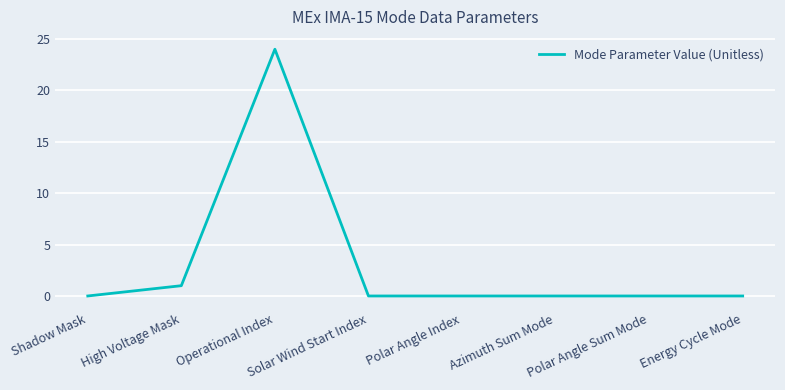

How many lines are shown in the chart?

1